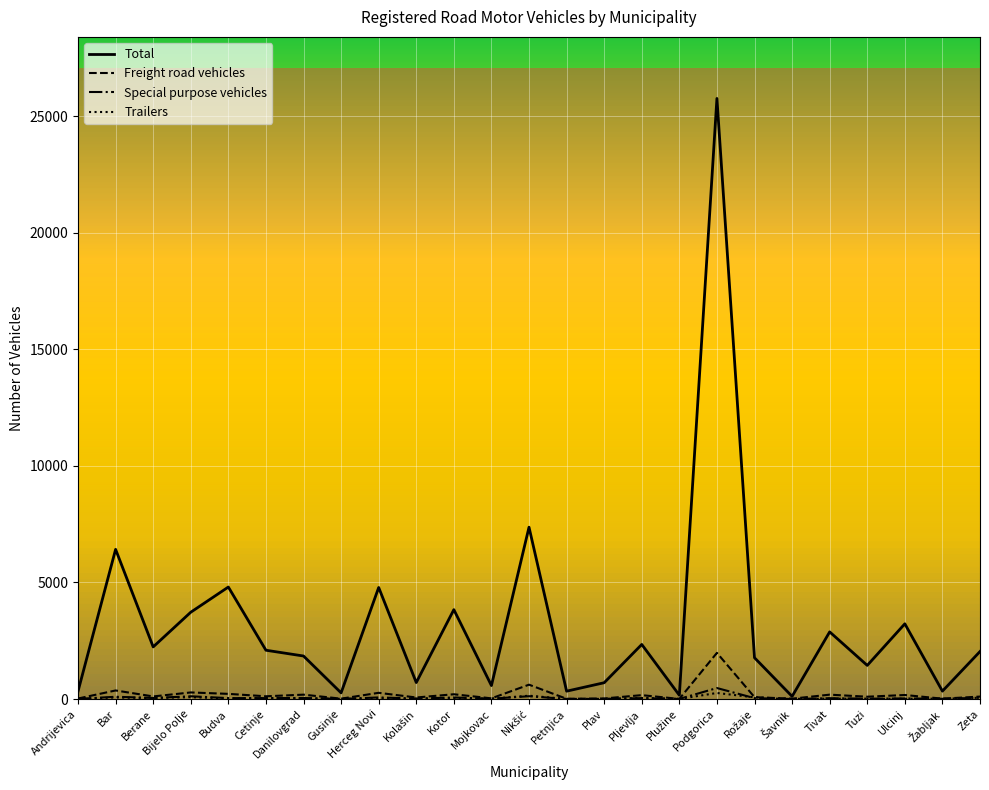

At which category is the sum across all series the highest?

Podgorica